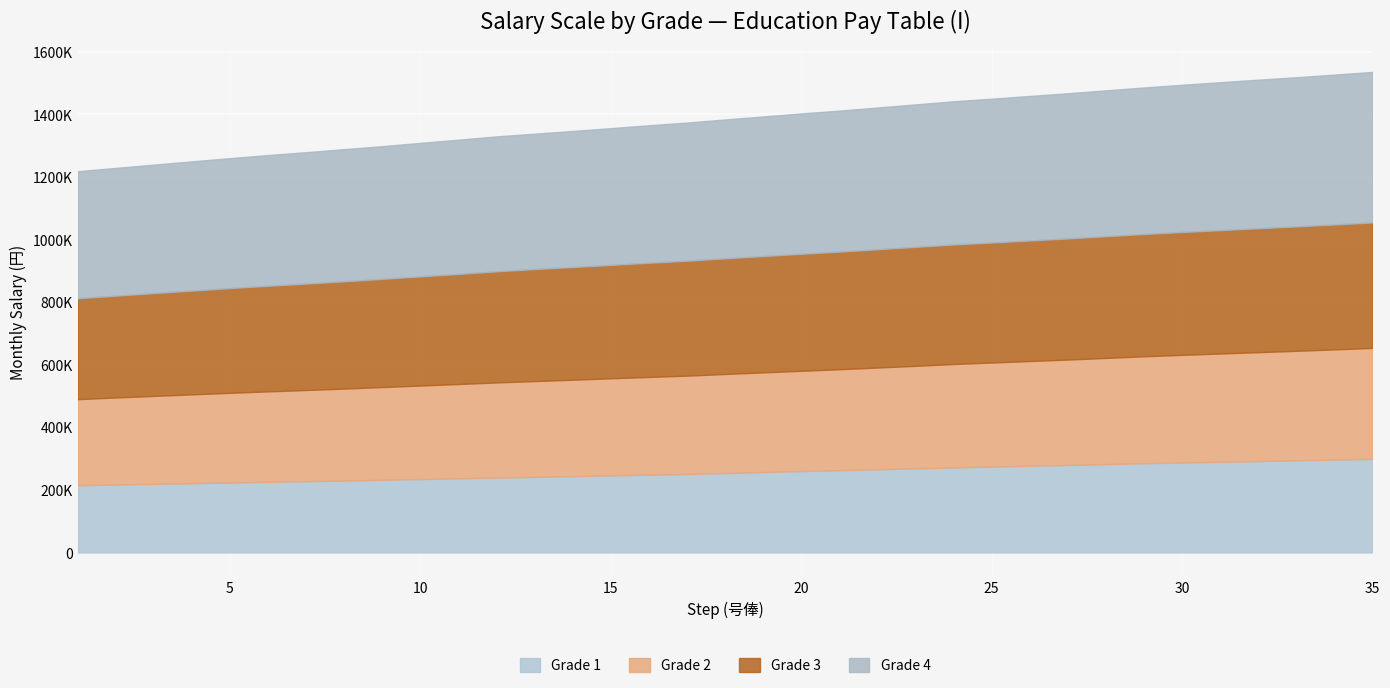

Which series has the widest spread of values?

Grade 1